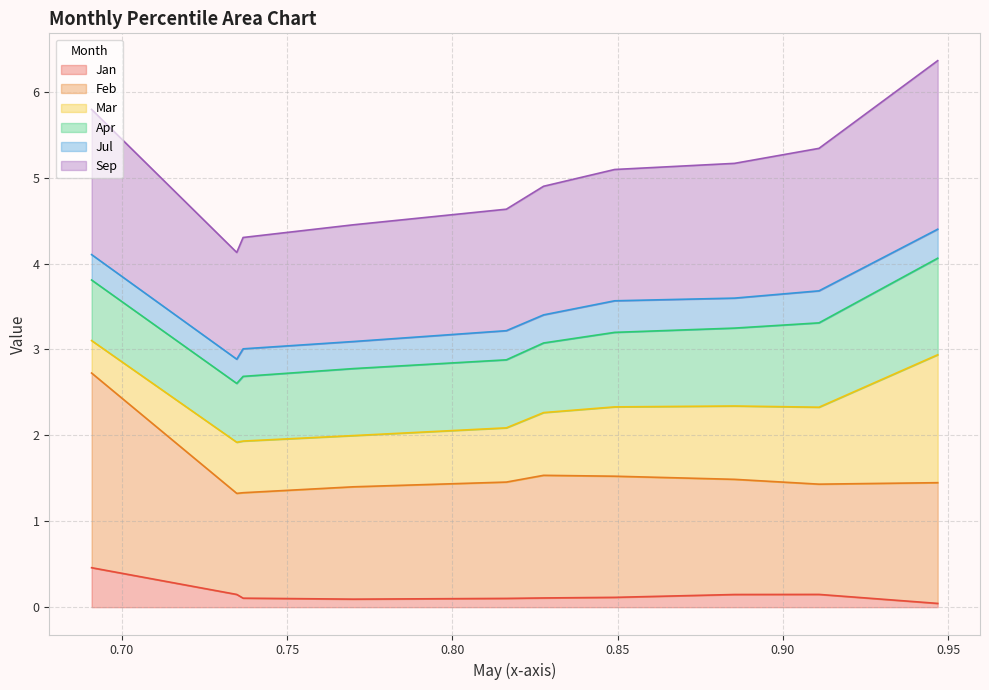

What is the highest value of the Jan series?

0.5